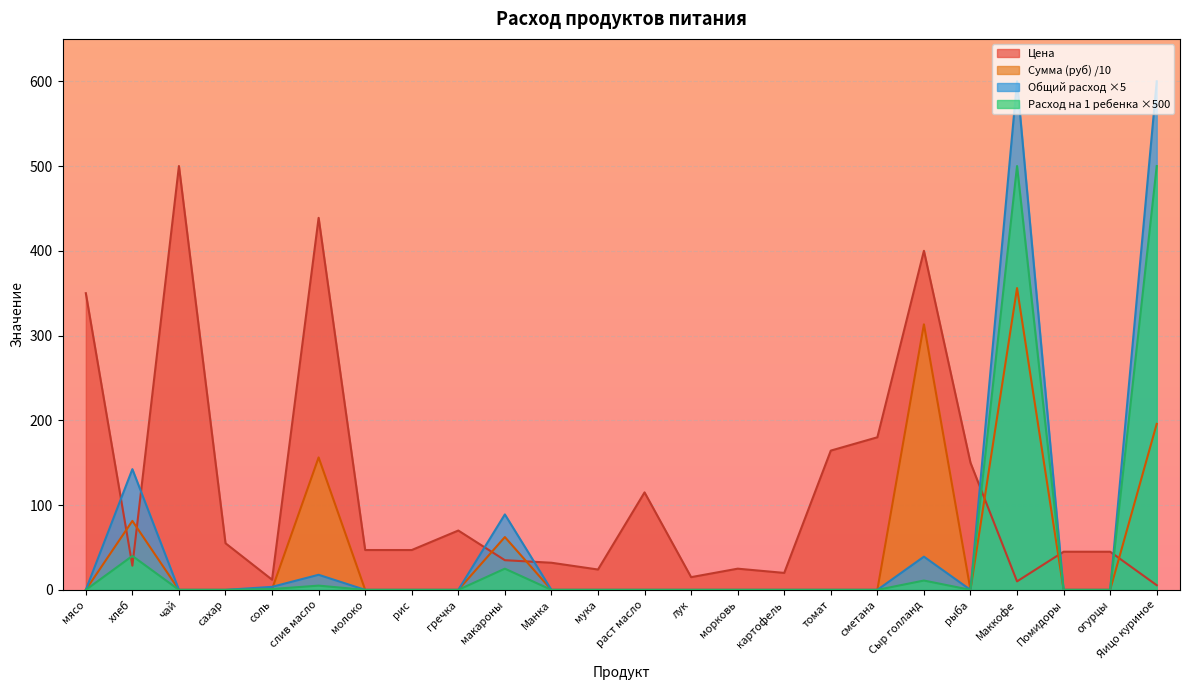

Is it true that Расход на 1 ребенка equals -388.9 at гречка?

False